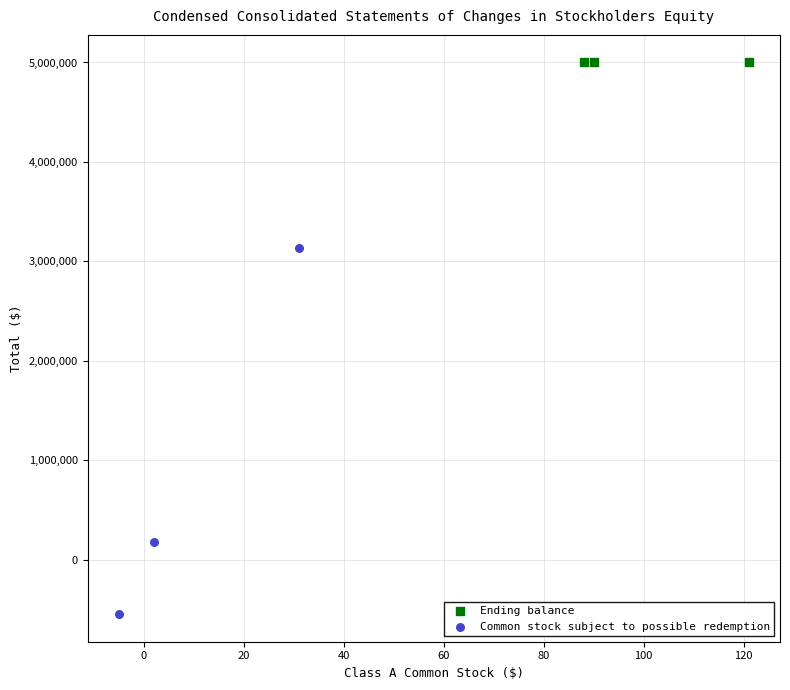

Which series reaches the maximum Y coordinate?

Ending balance